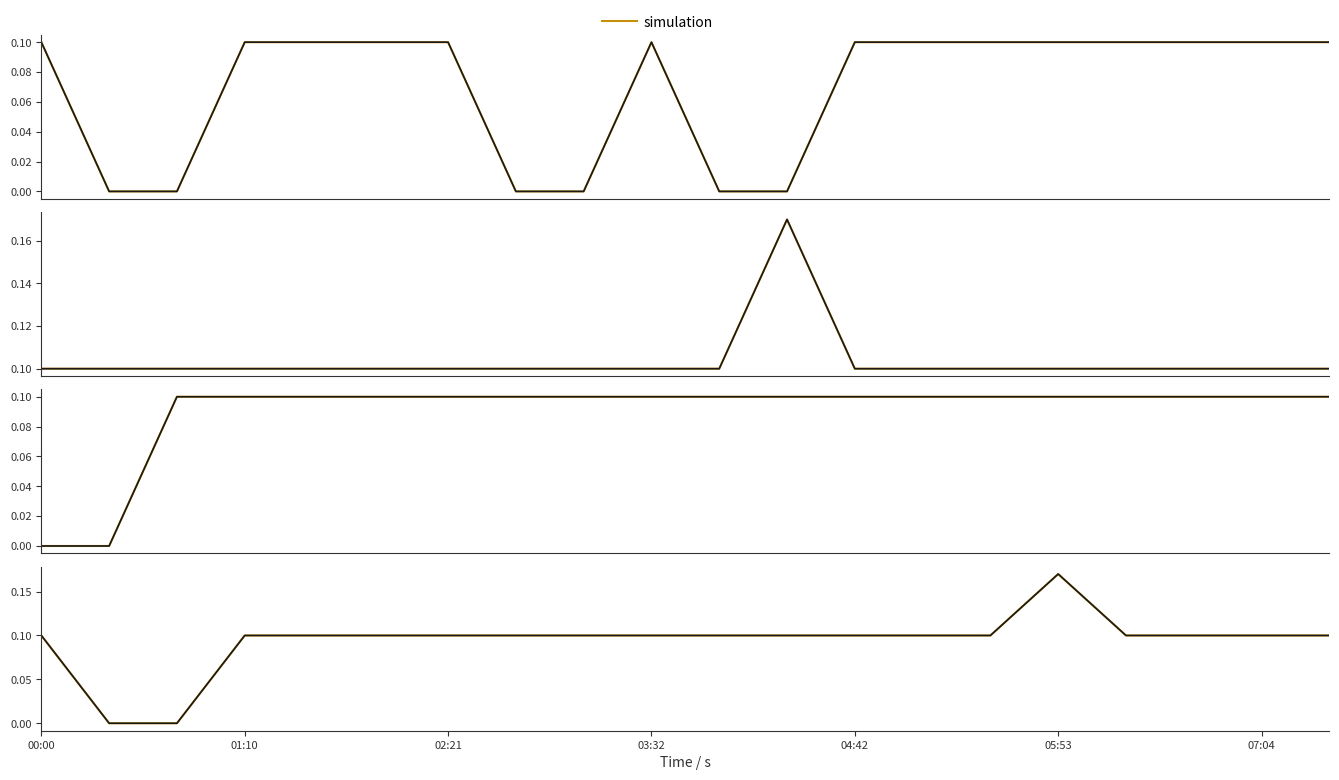

At which category does P2 reach its first local peak?

05:53